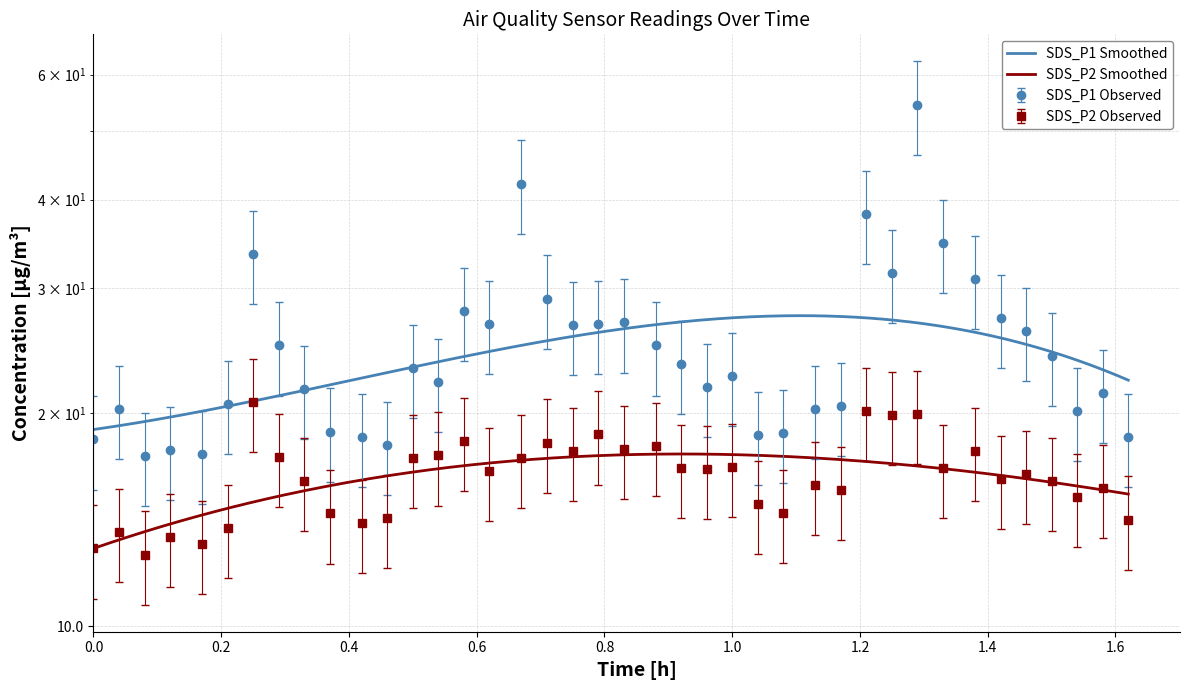

What is the lowest value of the SDS_P2 series?

12.6